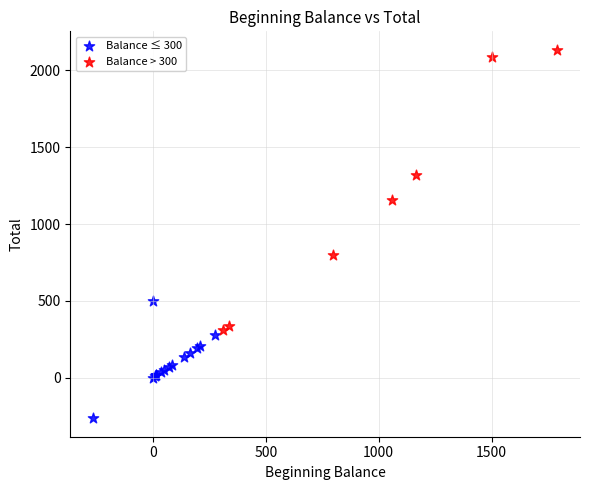

Which series has the largest Y range (max minus min)?

Balance > 300